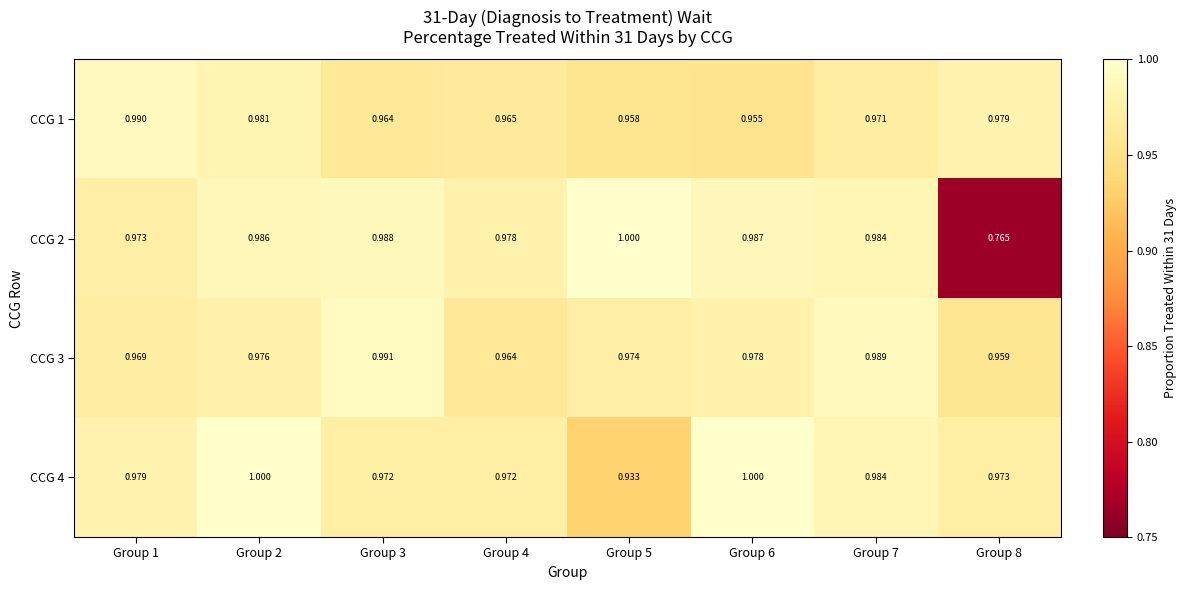

Which category has the lowest value across all series?

Group 8